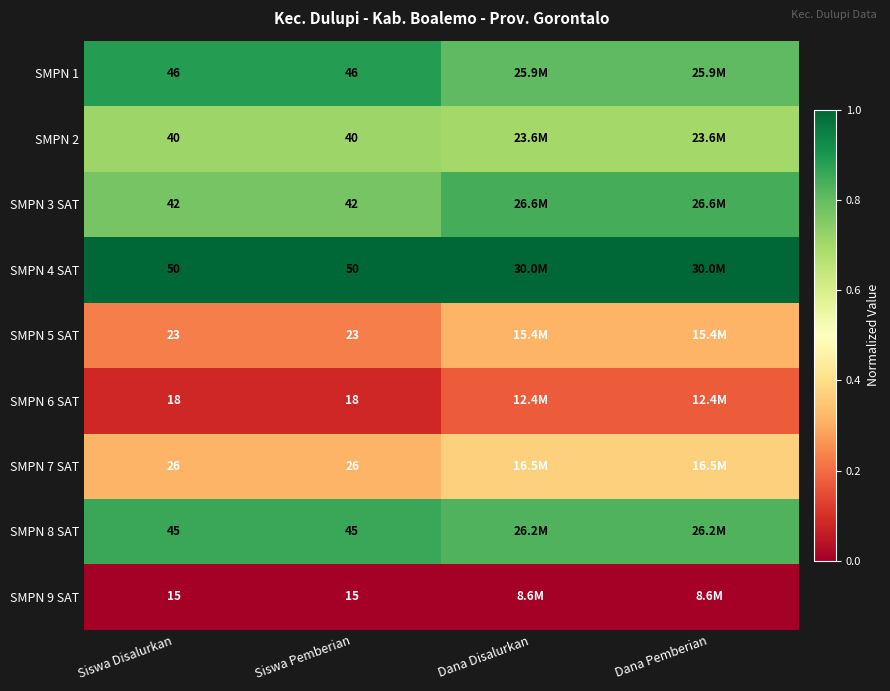

Which series has the largest total across all categories?

SMPN 4 SAT